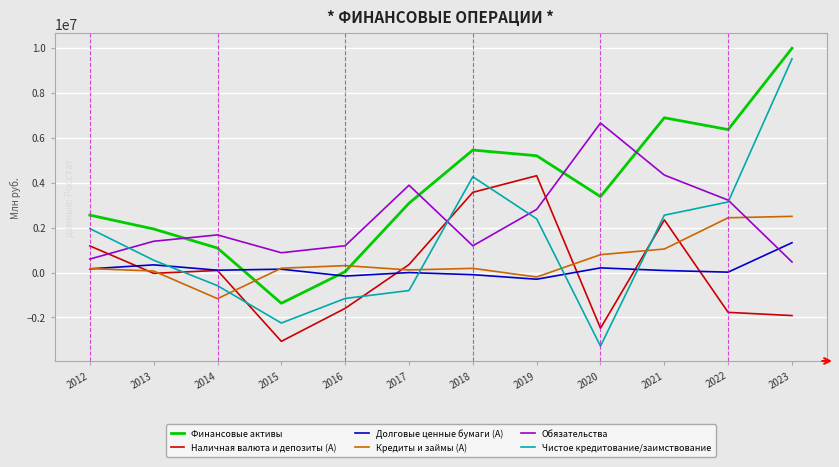

How many values in Чистое кредитование/заимствование are above zero?

7